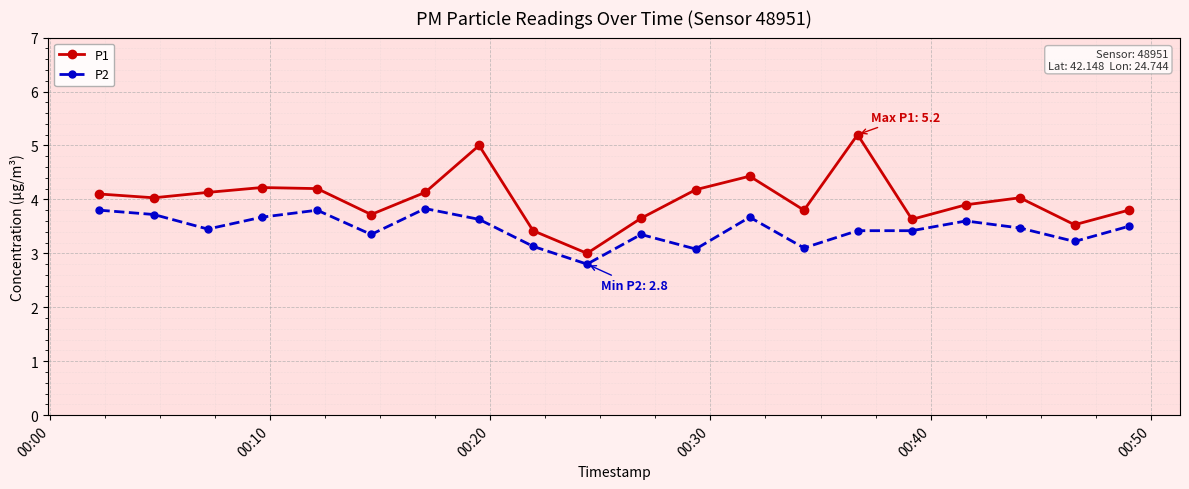

What is the minimum value shown in the chart?

2.8